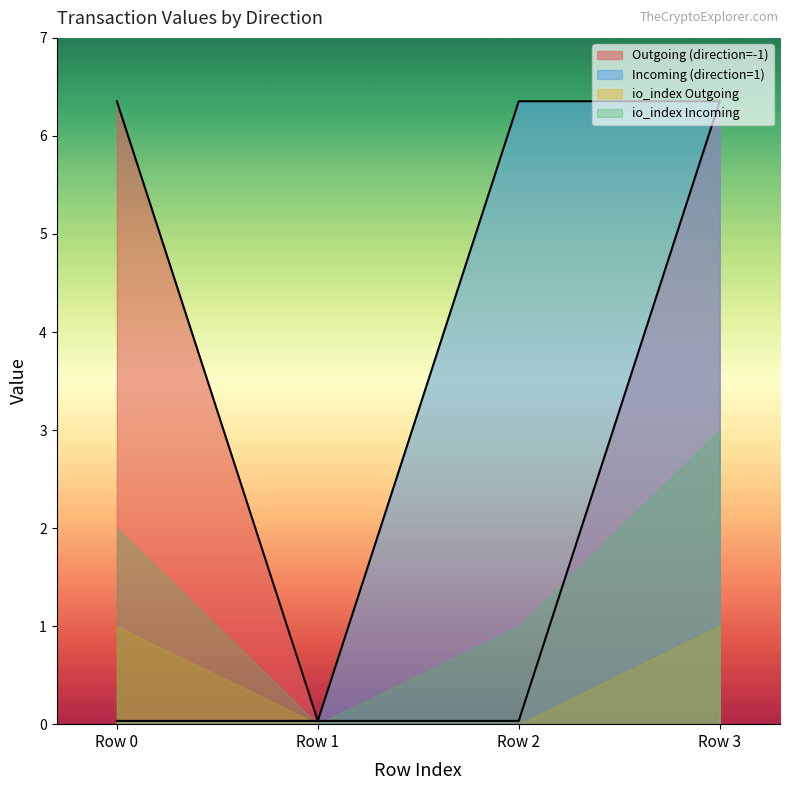

What is the highest value of the io_index Outgoing series?

1.0